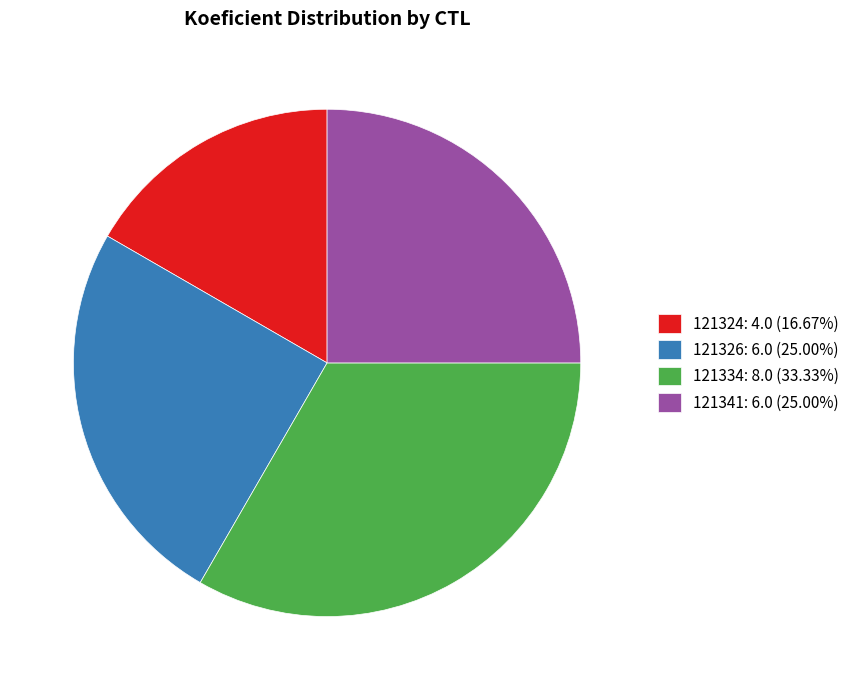

Does any single category account for the majority?

No